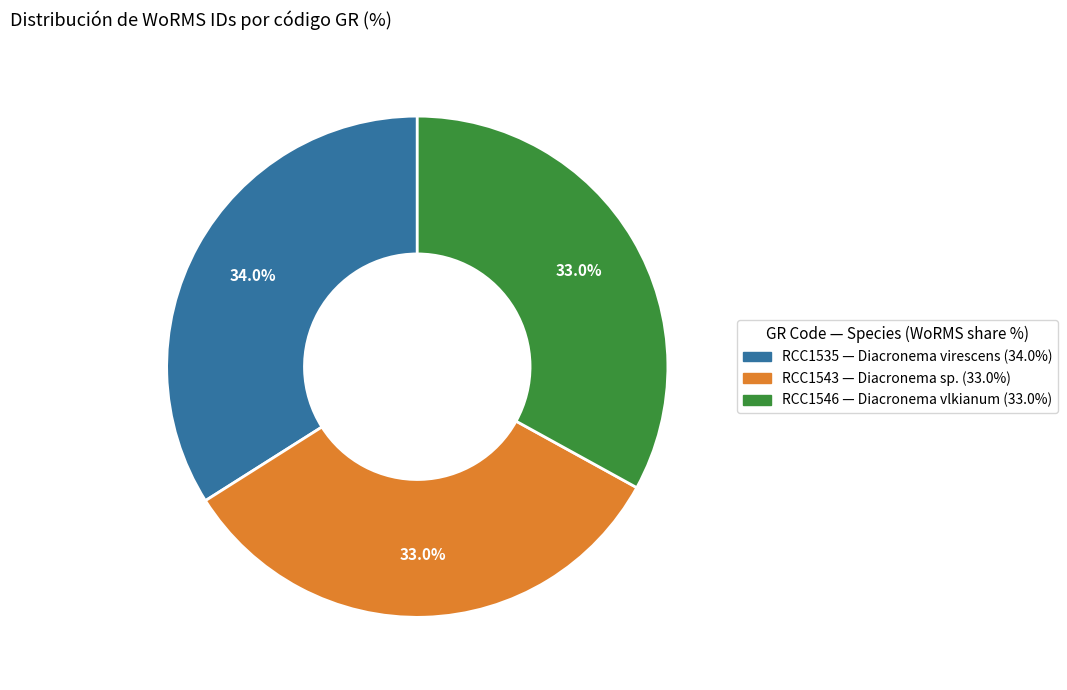

Combined, do RCC1543 and RCC1546 account for over 50%?

Yes